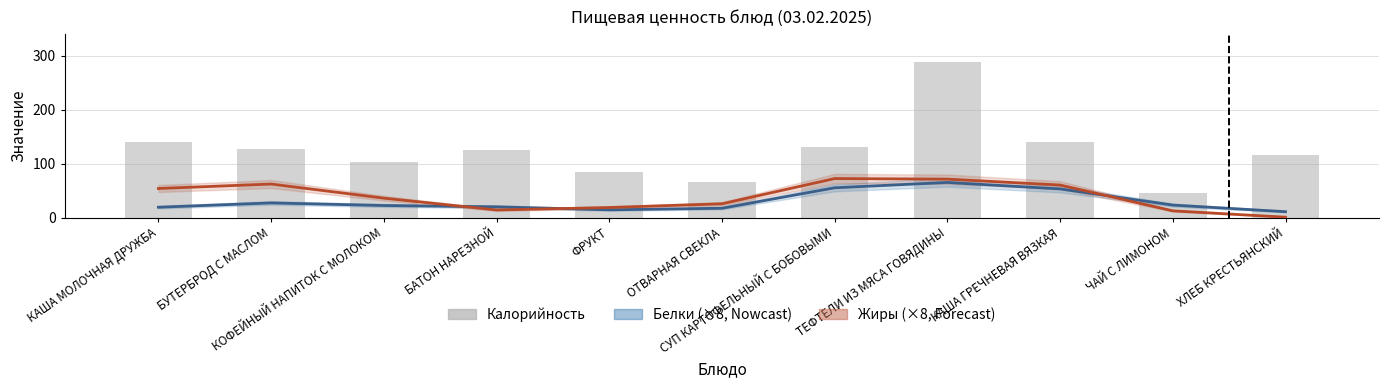

What is the label of the 10th bar from the left?

ЧАЙ С ЛИМОНОМ